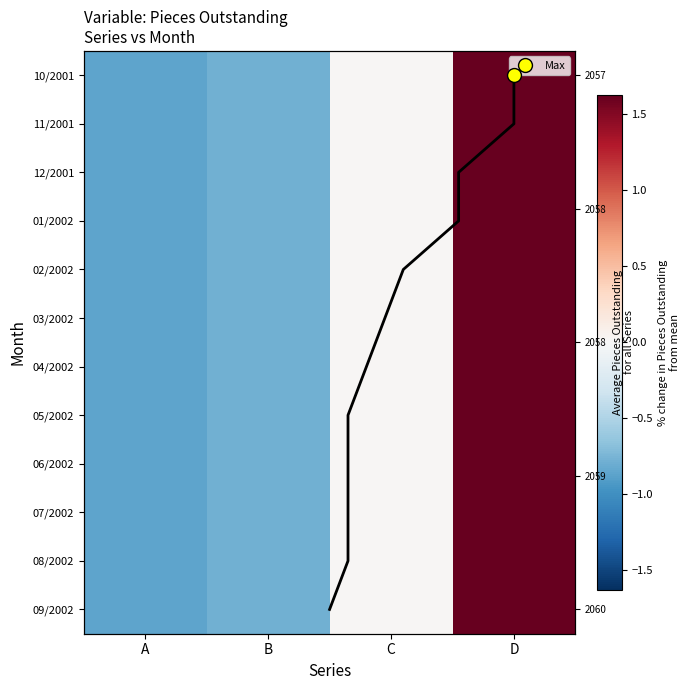

Rank the series at C from highest to lowest value.

10/2001, 11/2001, 12/2001, 01/2002, 02/2002, 03/2002, 04/2002, 05/2002, 06/2002, 07/2002, 08/2002, 09/2002